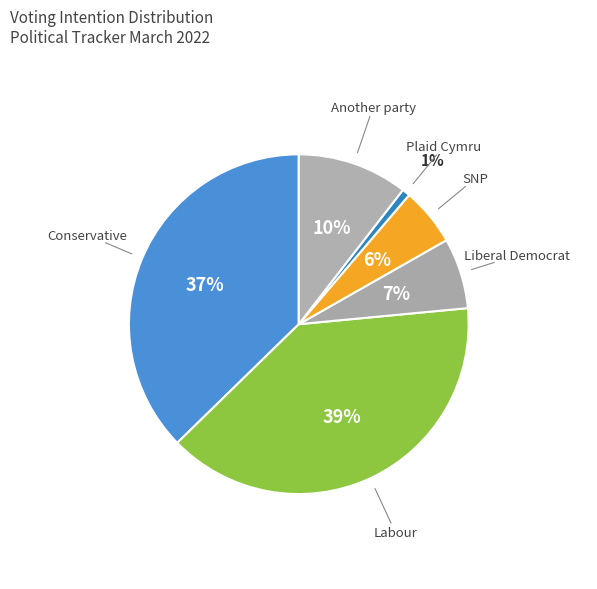

What percentage is the SNP slice, to the nearest percent?

6%